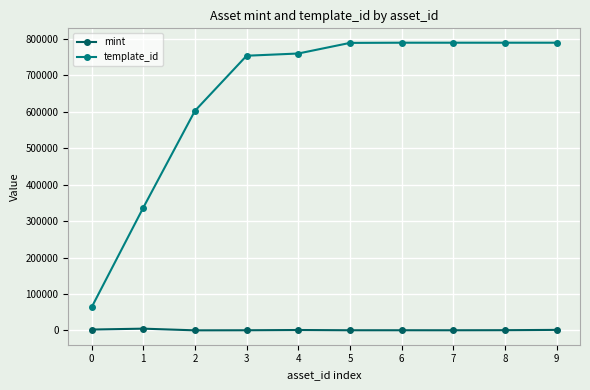

What is the value of the template_id point at the 1st from the left?

62974